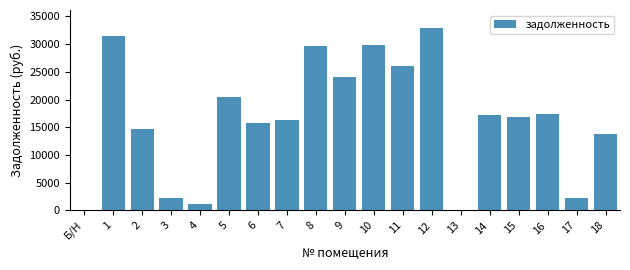

The value at 13 is 0.0. True or false?

True